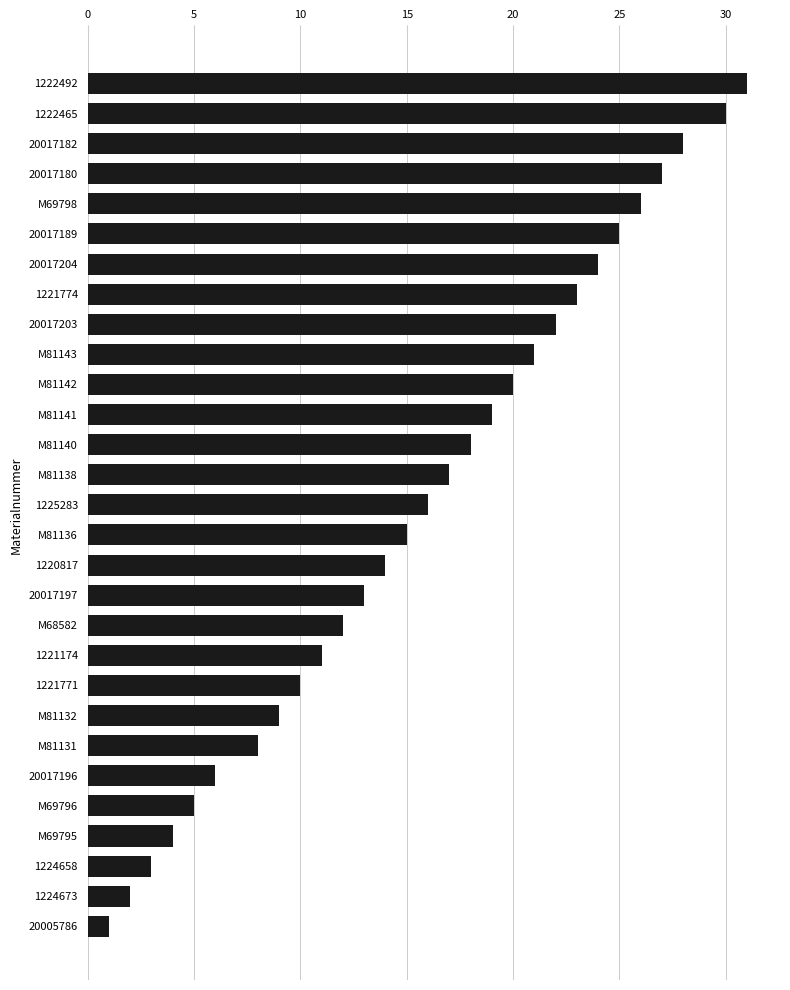

True or false: the data shows 11 at 1221174.

True